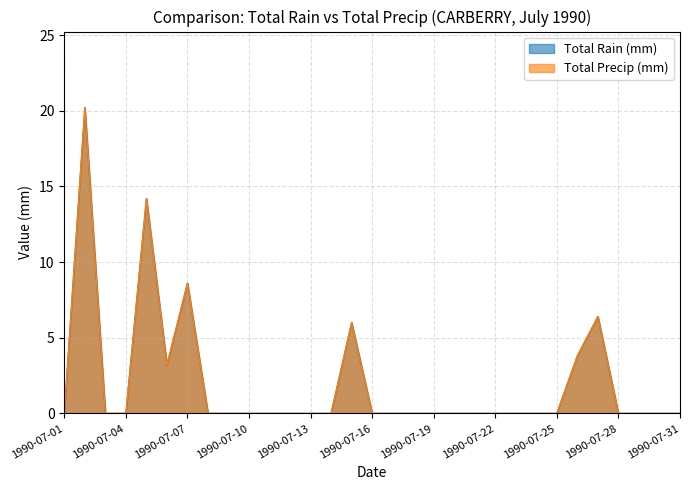

Reading left to right, what are all the values shown in this chart?

Total Rain (mm): 0.0	20.2	0.0	0.0	14.2	3.2	8.6	0.0	0.0	0.0	0.0	0.0	0.0	0.0	6.0	0.0	0.0	0.0	0.0	0.0	0.0	0.0	0.0	0.0	0.0	3.8	6.4	0.0	0.0	0.0	0.0
Total Precip (mm): 0.0	20.2	0.0	0.0	14.2	3.2	8.6	0.0	0.0	0.0	0.0	0.0	0.0	0.0	6.0	0.0	0.0	0.0	0.0	0.0	0.0	0.0	0.0	0.0	0.0	3.8	6.4	0.0	0.0	0.0	0.0